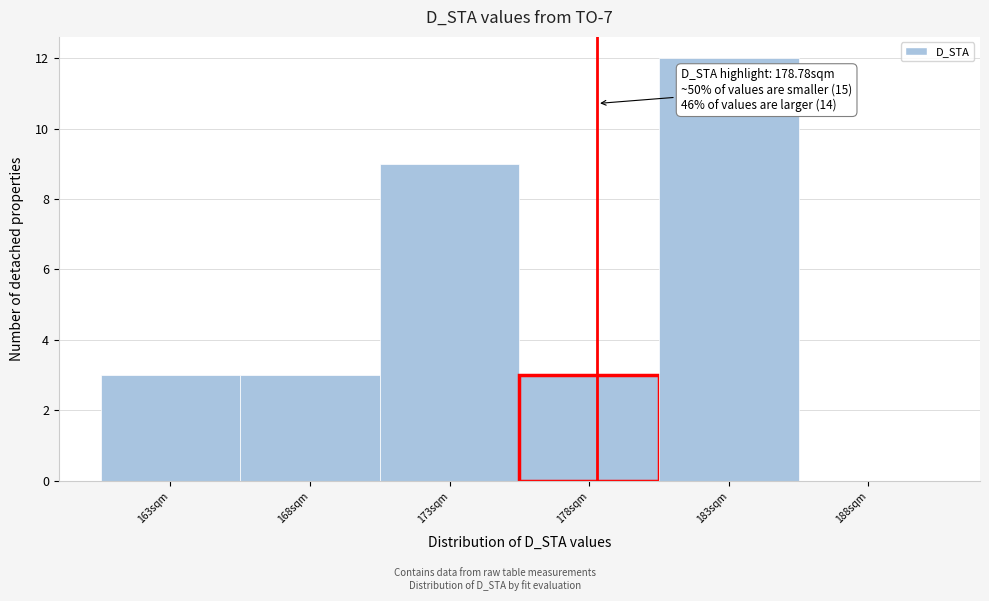

Reading left to right, list all the values displayed in this chart.

163sqm=3	168sqm=3	173sqm=9	178sqm=3	183sqm=12	188sqm=0